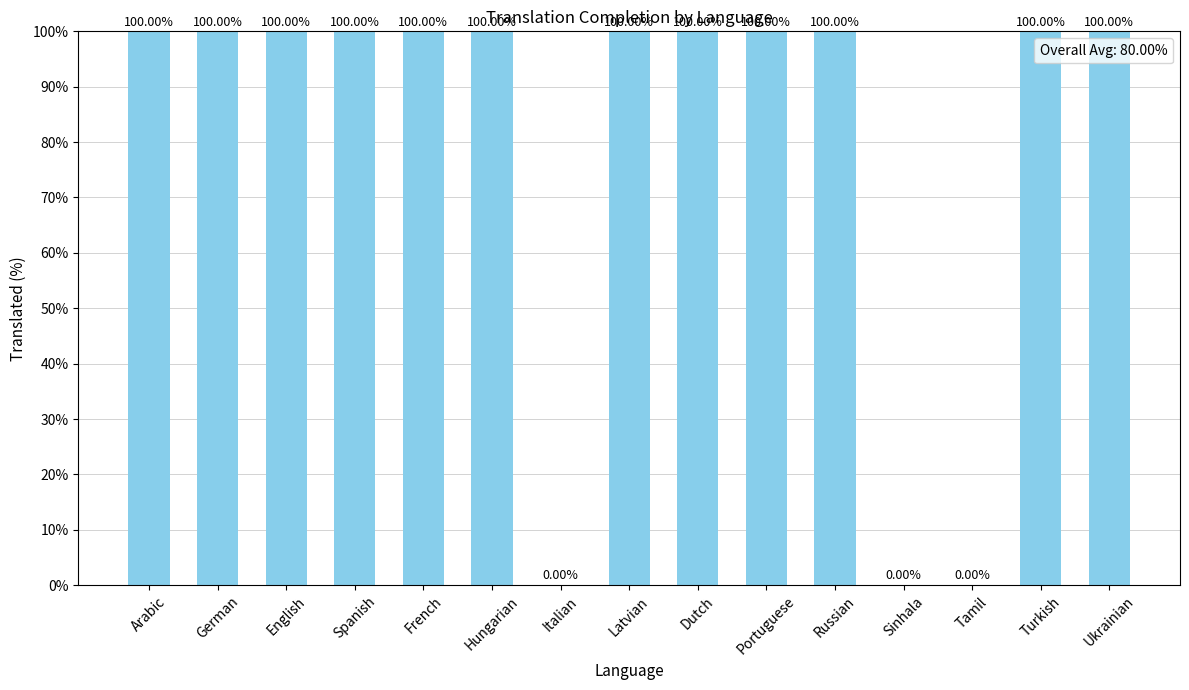

Which has a higher value, Sinhala or Hungarian?

Hungarian